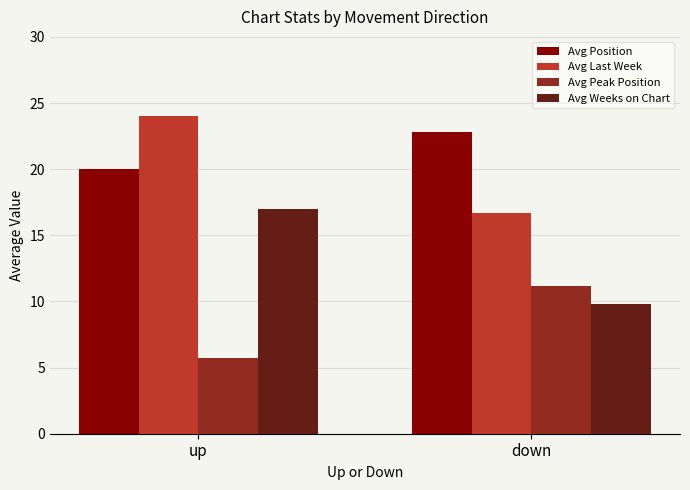

Is the value of Avg Last Week at up greater than the value of Avg Peak Position at down?

Yes